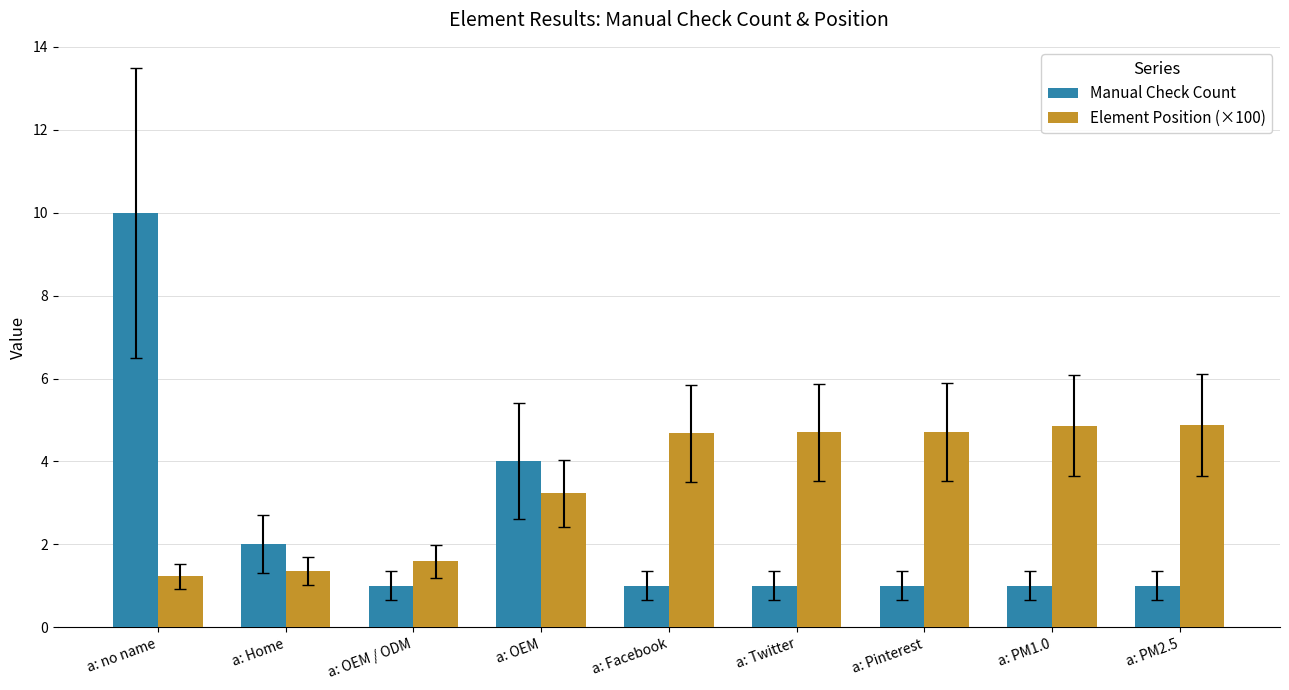

What position from the right is a: Home?

8